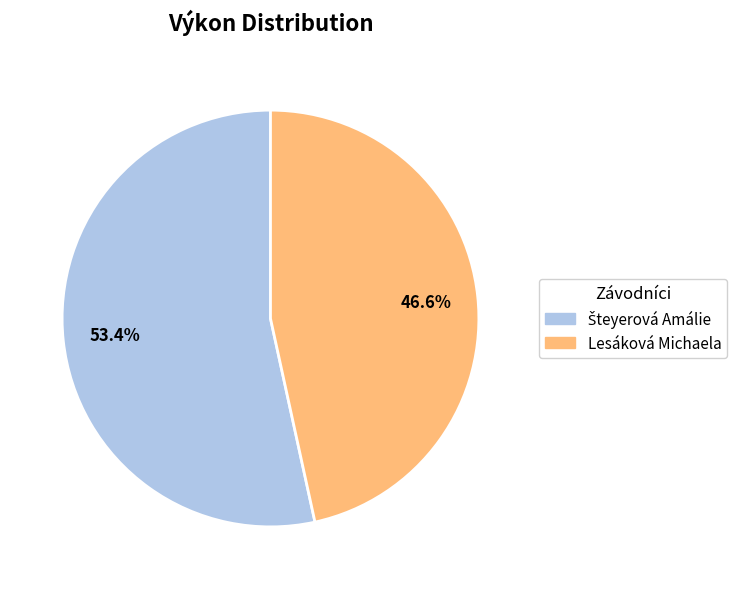

Does Lesáková Michaela represent more than half of the total?

No